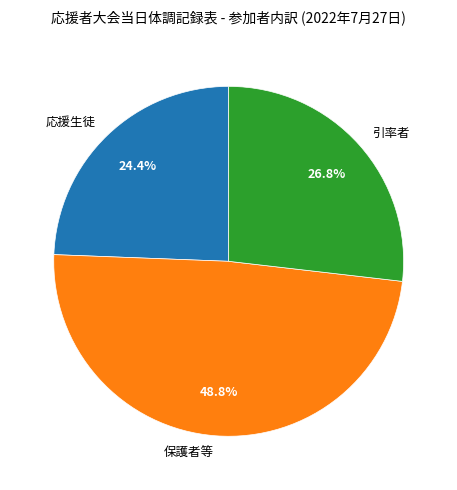

Which has a higher value, 保護者等 or 応援生徒?

保護者等